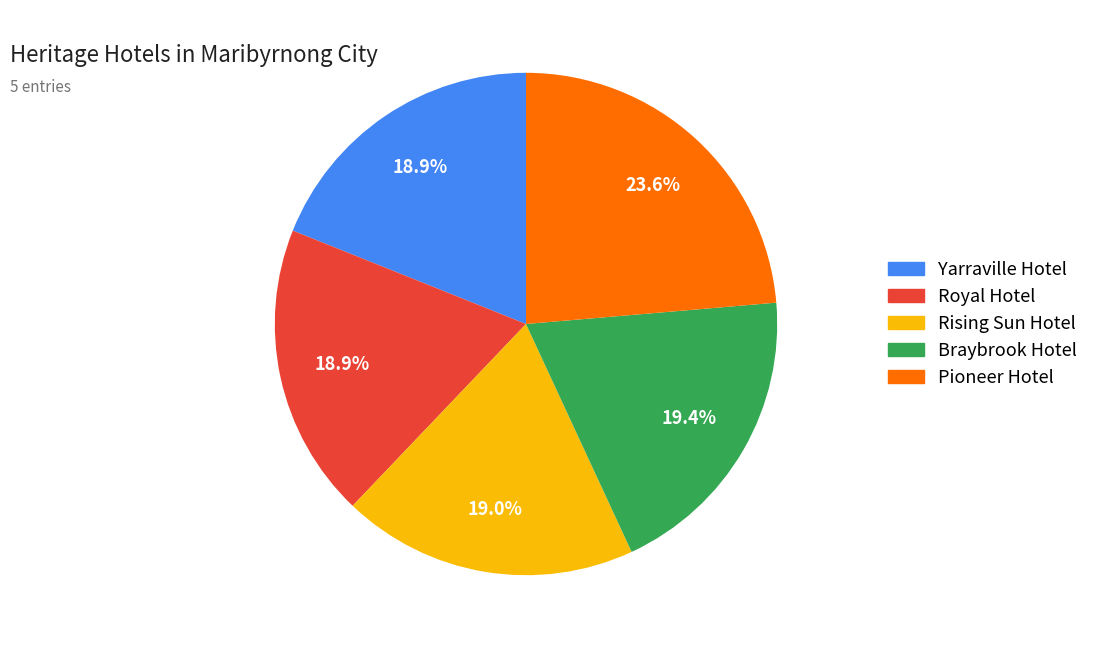

What is the largest slice in the pie chart?

Pioneer Hotel